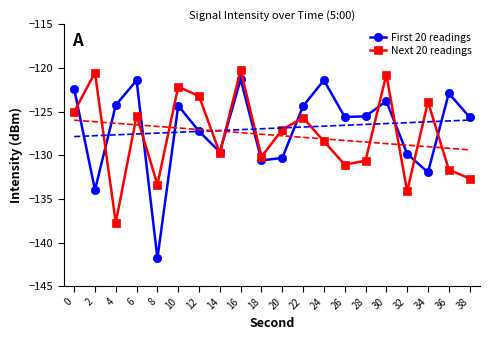

Which series changed the most between 2 and 16?

First 20 readings